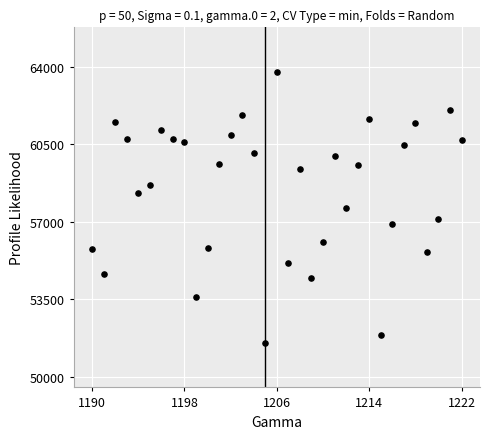

What is the range of Y values (max minus min)?

12255